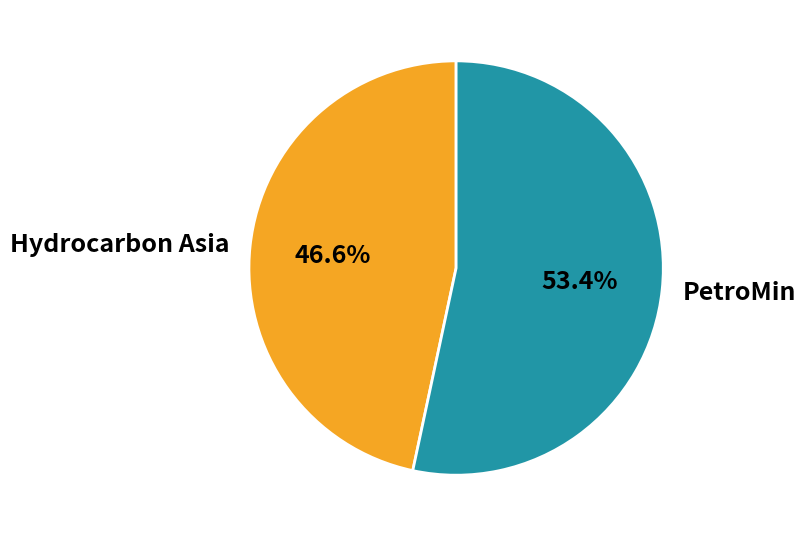

Which category accounts for the majority?

PetroMin